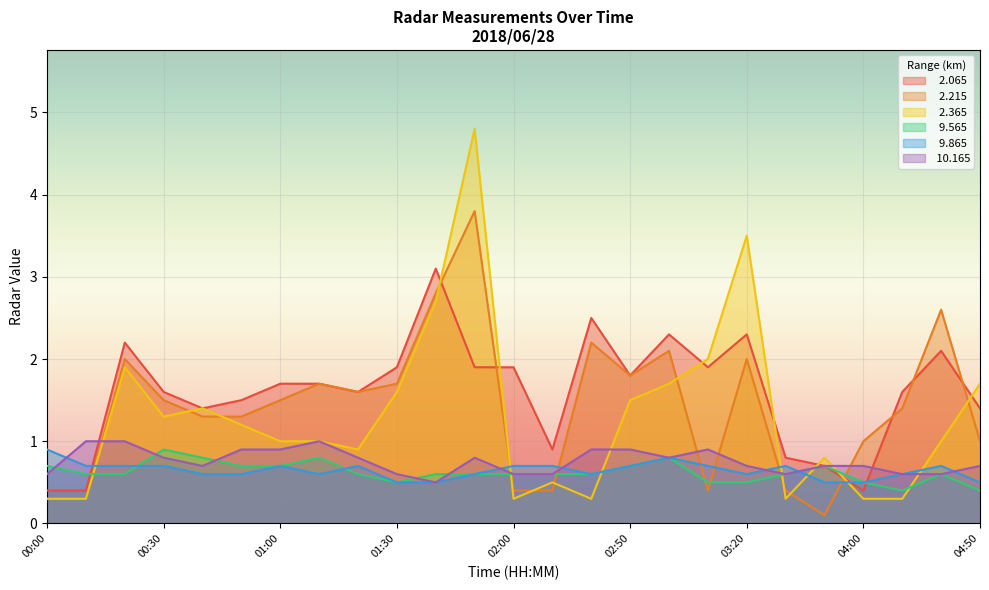

Which series changed the most between 00:10 and 00:40?

  2.365